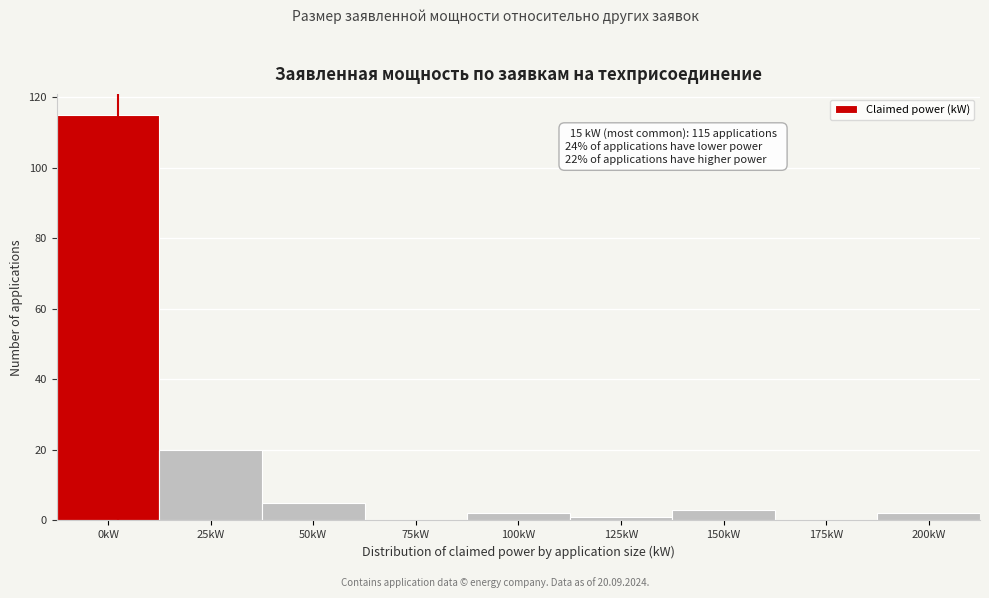

Reading right to left, list all the values displayed in this chart.

200kW=2	175kW=0	150kW=3	125kW=1	100kW=2	75kW=0	50kW=5	25kW=20	0kW=115